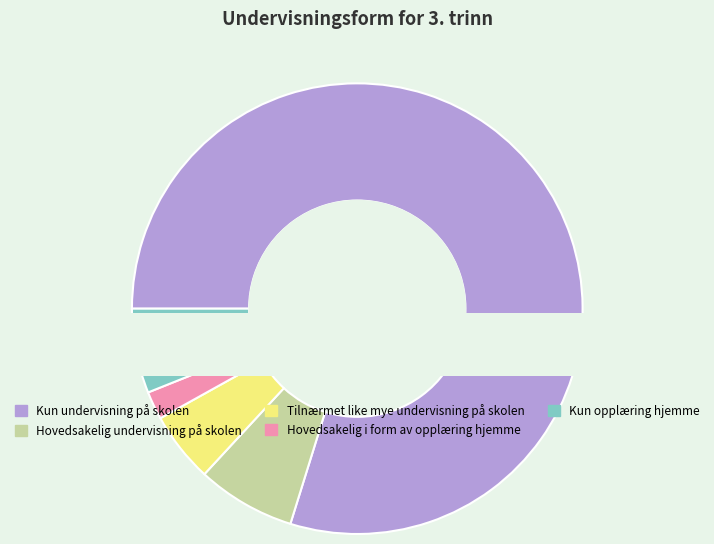

Is Kun undervisning på skolen the majority of the pie?

Yes